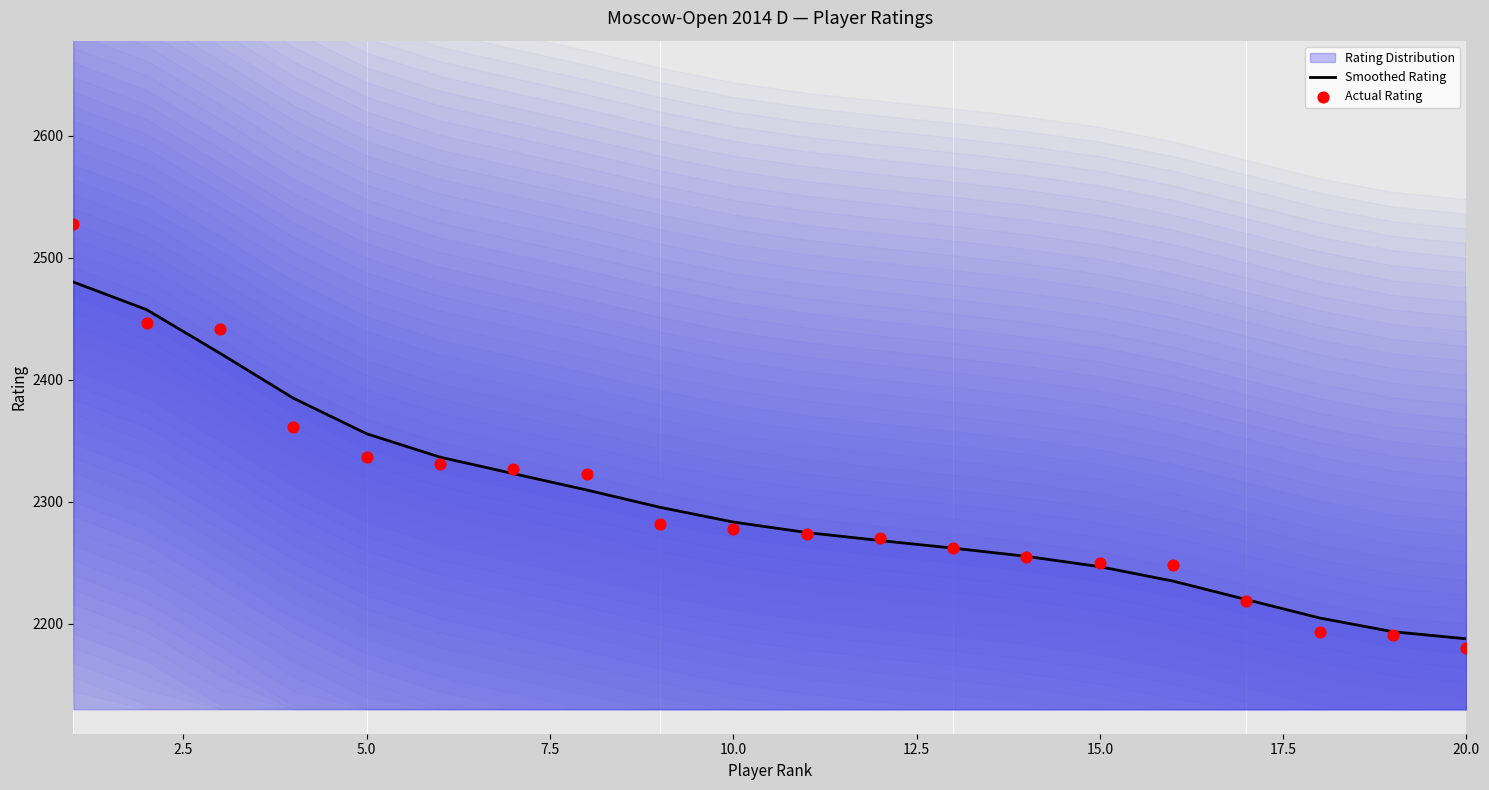

Which series reaches the minimum Y coordinate?

Actual Rating